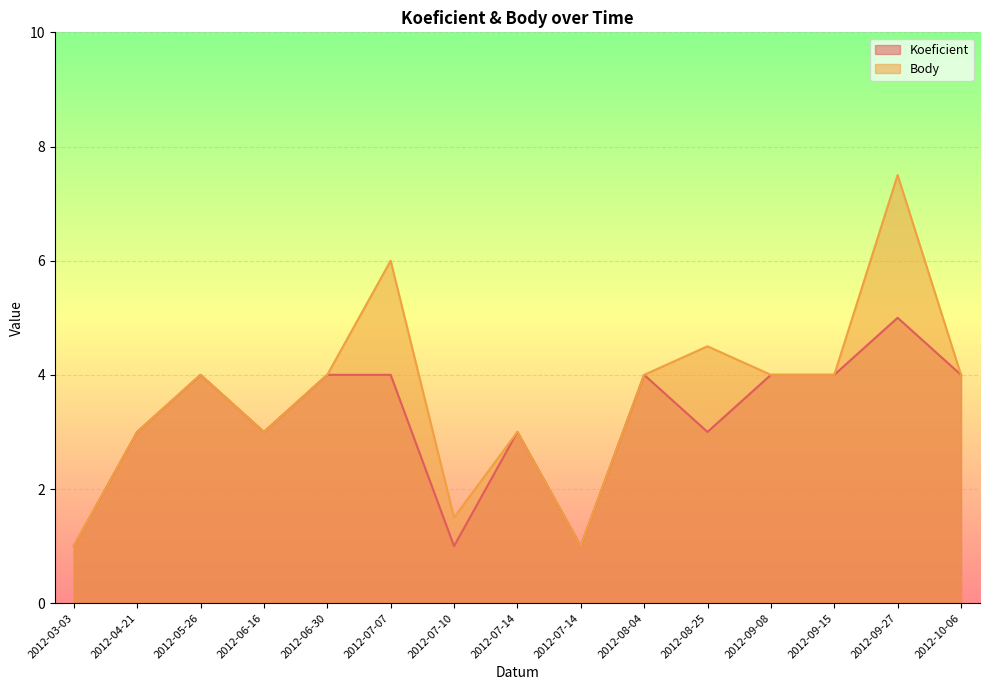

Where does the Body series first go above 4?

2012-07-07